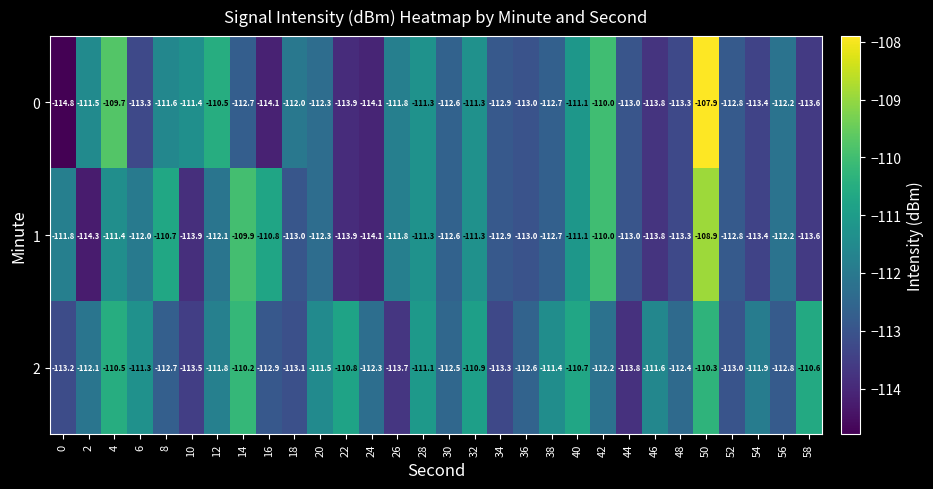

Where does the 2 series first go above -112?

4